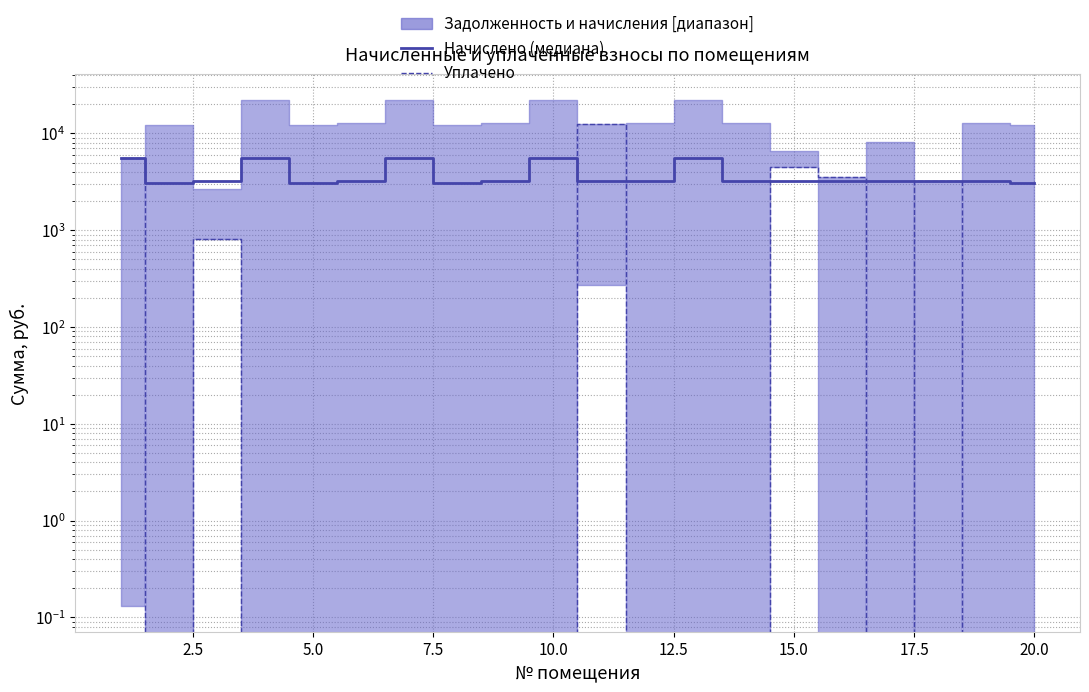

Is it true that Начислено (медиана) equals 2134.6 at 20.0?

False